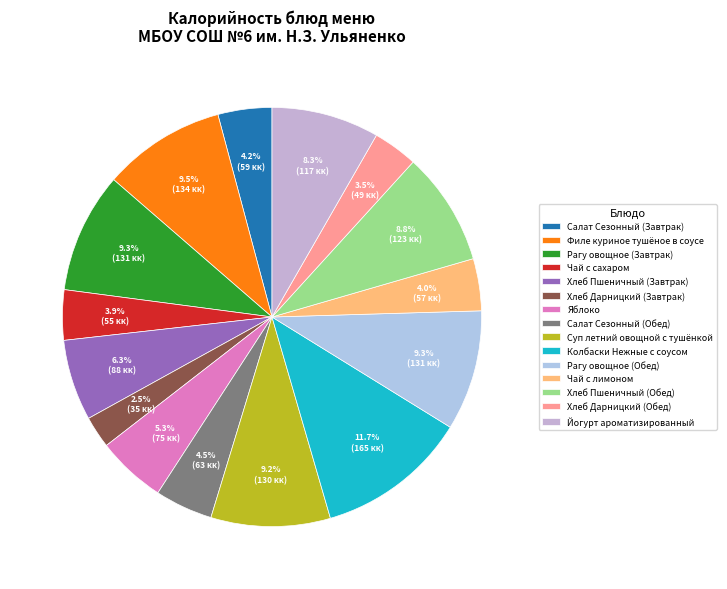

Which slice is the largest?

Колбаски Нежные с соусом